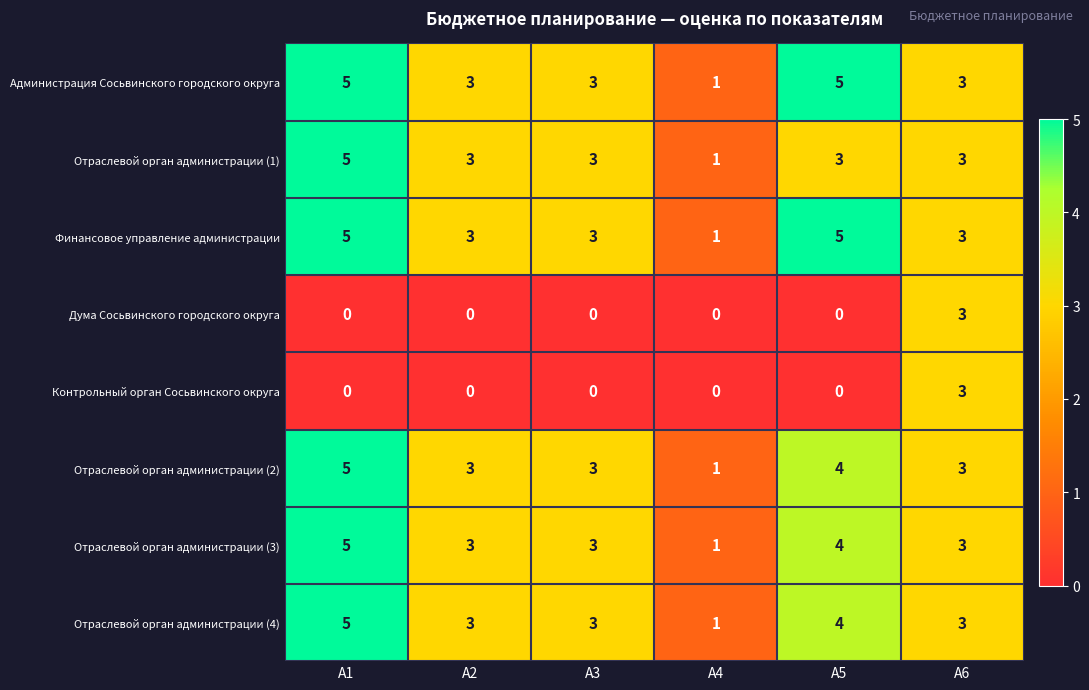

At which category is the sum across all series the highest?

А1